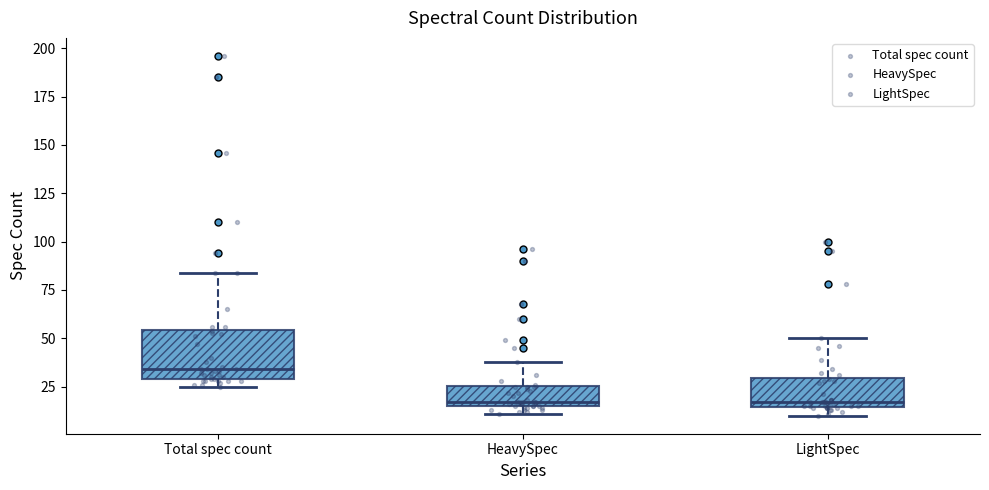

Which box has the highest median line?

Total spec count